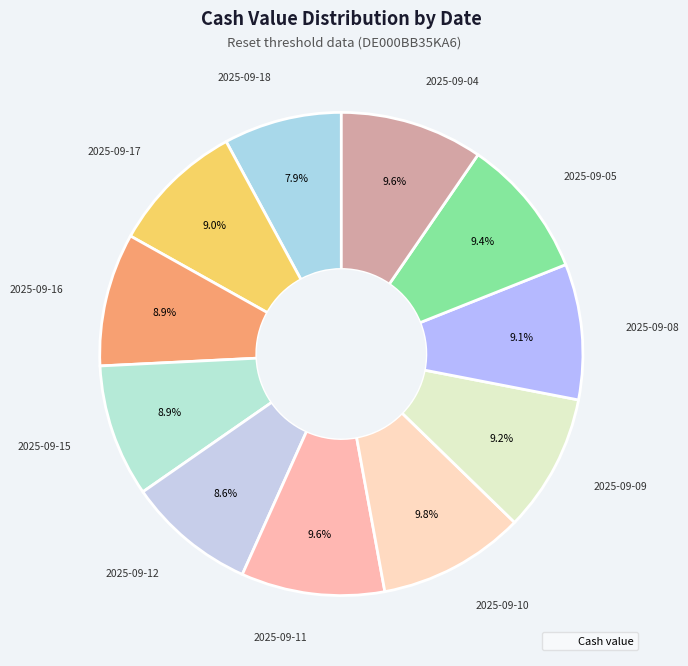

Count the number of slices in the pie.

11